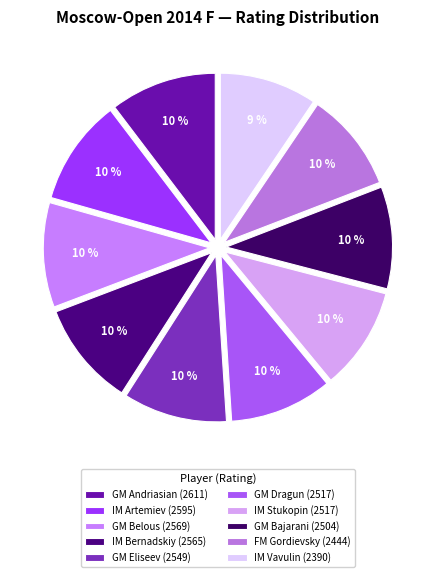

The IM Artemiev slice represents 1% of the pie. True or false?

False